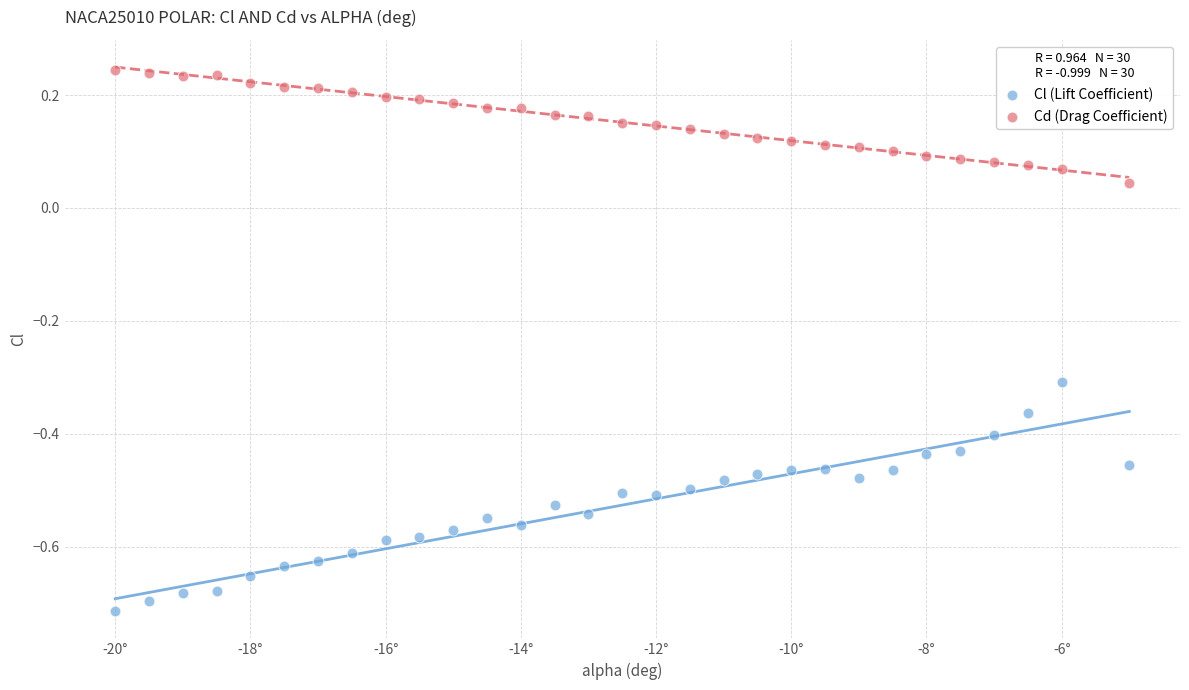

In the Cl (Lift Coefficient) series, what Y value is closest to 0?

-0.3